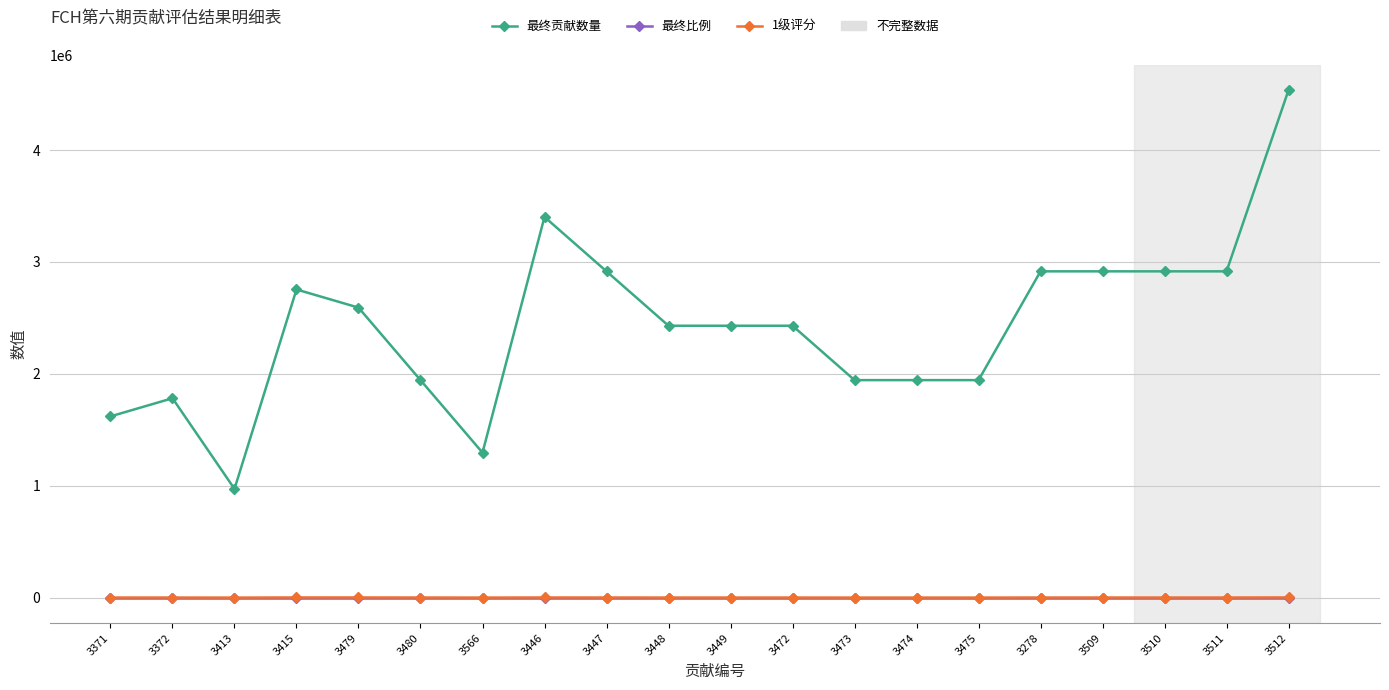

True or false: 最终比例 and 最终贡献数量 cross at least once.

False